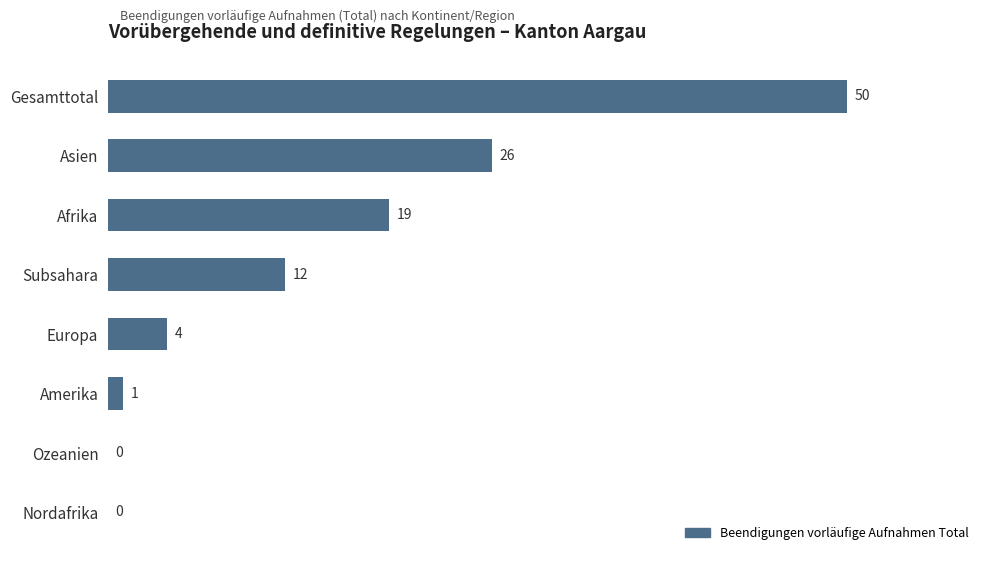

The chart shows a value of 4 at Europa. True or false?

True